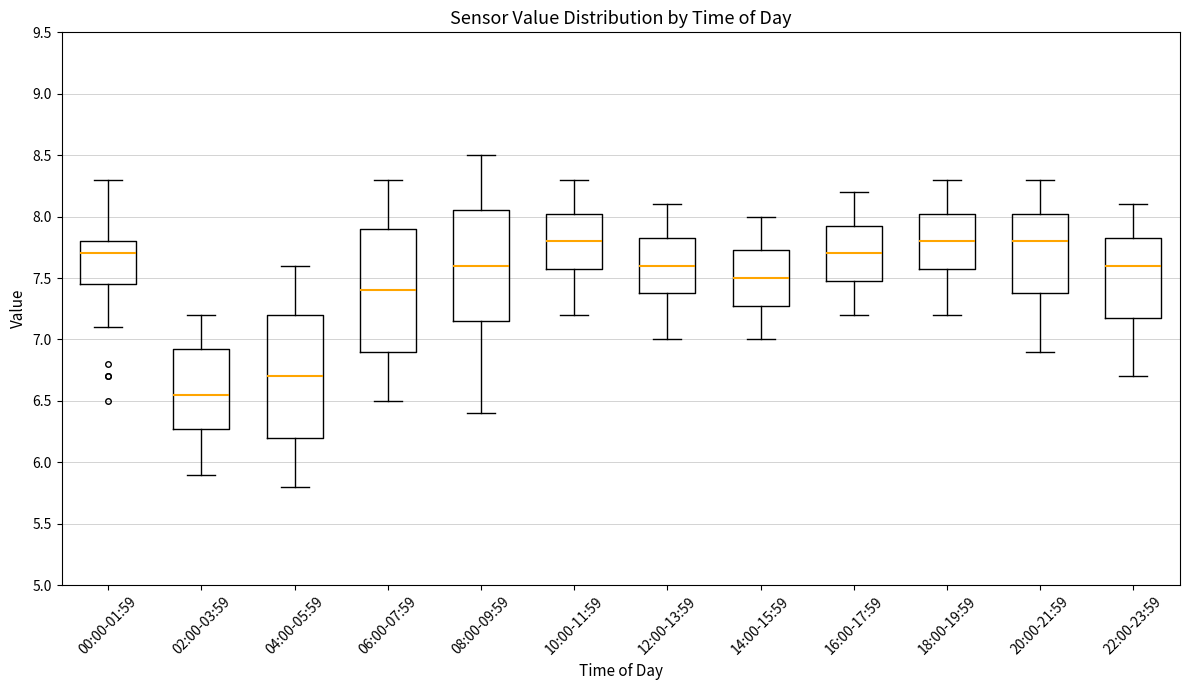

Reading left to right, transcribe this box plot: for each box, give where its median line is, the range the box spans, and where its two whiskers end, as read against the y-axis. The values are not printed on the chart, so give them approximately, as read against the axis.

00:00-01:59: median 7.70, box 7.45 to 7.80, whiskers 7.10 to 8.30
02:00-03:59: median 6.55, box 6.30 to 6.95, whiskers 5.90 to 7.20
04:00-05:59: median 6.70, box 6.20 to 7.20, whiskers 5.80 to 7.60
06:00-07:59: median 7.40, box 6.90 to 7.90, whiskers 6.50 to 8.30
08:00-09:59: median 7.60, box 7.15 to 8.05, whiskers 6.40 to 8.50
10:00-11:59: median 7.80, box 7.60 to 8.05, whiskers 7.20 to 8.30
12:00-13:59: median 7.60, box 7.40 to 7.85, whiskers 7.00 to 8.10
14:00-15:59: median 7.50, box 7.30 to 7.75, whiskers 7.00 to 8.00
16:00-17:59: median 7.70, box 7.50 to 7.95, whiskers 7.20 to 8.20
18:00-19:59: median 7.80, box 7.60 to 8.05, whiskers 7.20 to 8.30
20:00-21:59: median 7.80, box 7.40 to 8.05, whiskers 6.90 to 8.30
22:00-23:59: median 7.60, box 7.20 to 7.85, whiskers 6.70 to 8.10